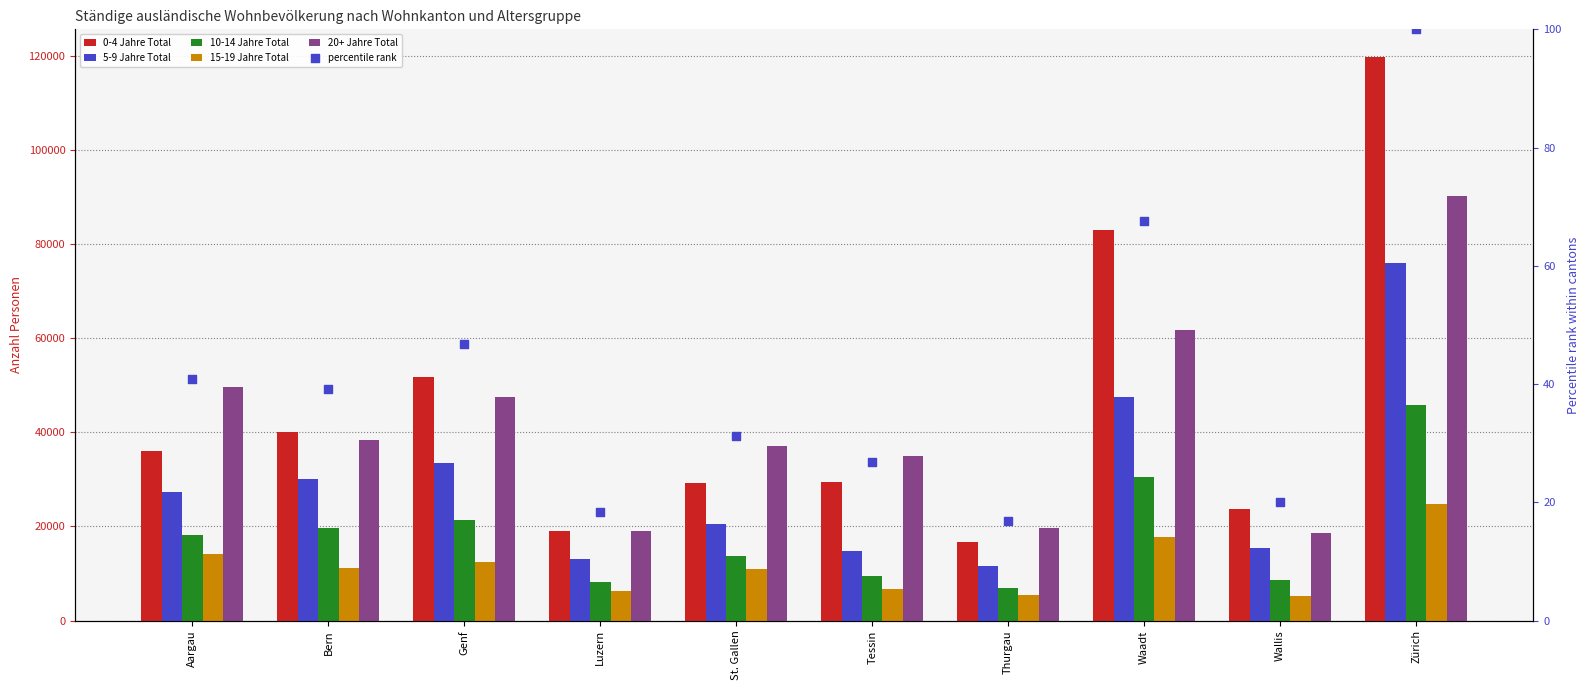

Which series contains the lowest Y value?

percentile rank